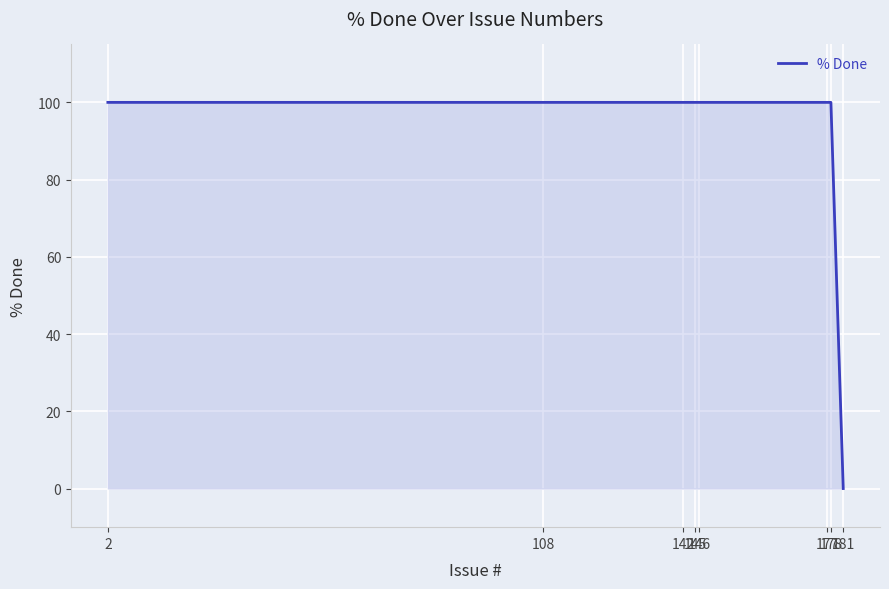

Rank the categories by value from lowest to highest.

181, 178, 177, 146, 145, 142, 108, 2